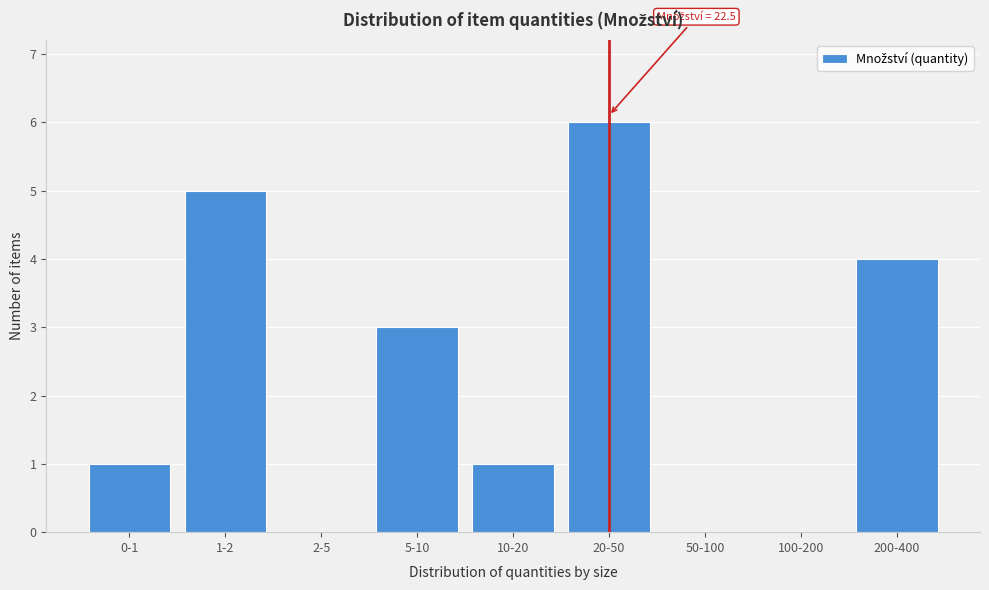

Reading left to right, what are all the values shown in this chart?

0-1=1	1-2=5	2-5=0	5-10=3	10-20=1	20-50=6	50-100=0	100-200=0	200-400=4